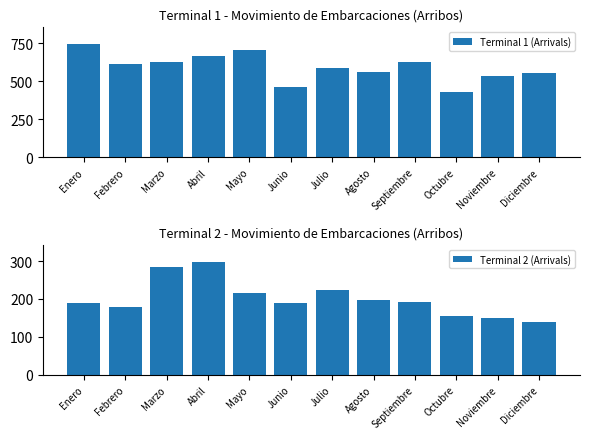

At which label is Terminal 1 (Arrivals) closest to 587?

Julio